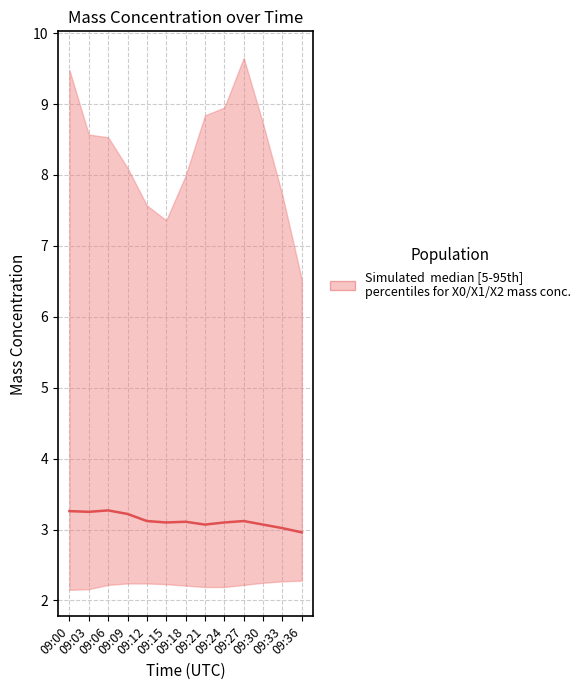

At which label is the value closest to 3?

09:33